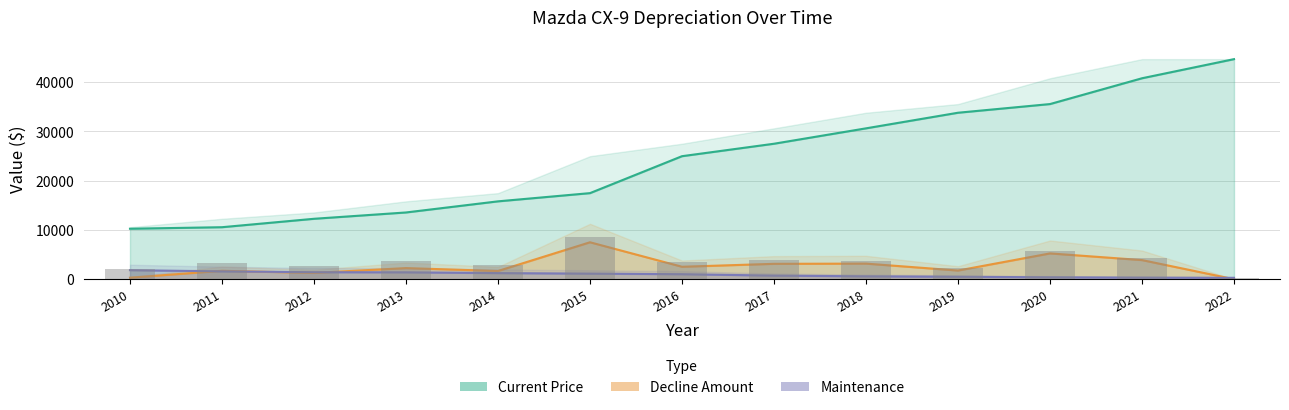

How many data points in Decline Amount are less than 2254?

6